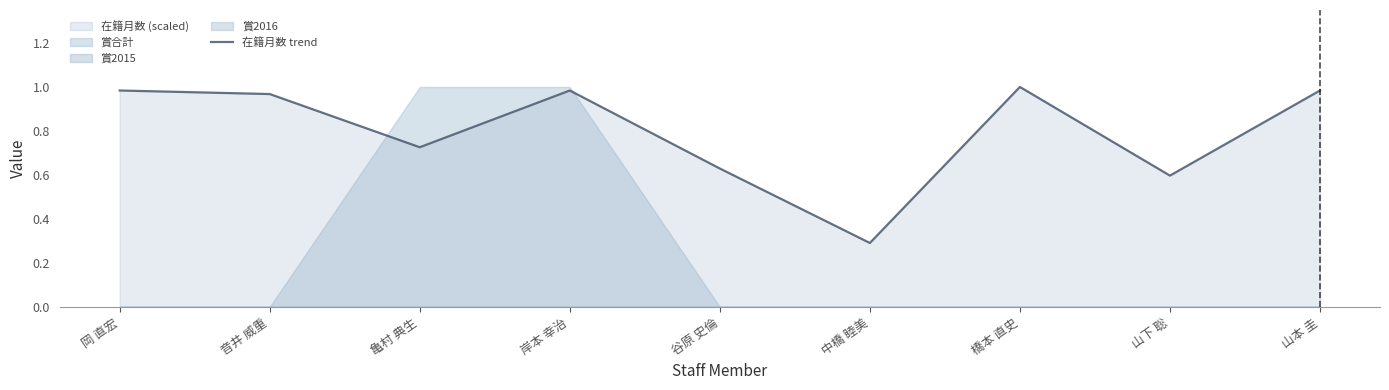

Reading right to left, extract all data points from this chart.

山本 圭=1.0	山下 聡=0.6	橋本 直史=1.0	中橋 睦美=0.3	谷原 史倫=0.6	岸本 幸治=1.0	亀村 典生=0.7	音井 威重=1.0	岡 直宏=1.0